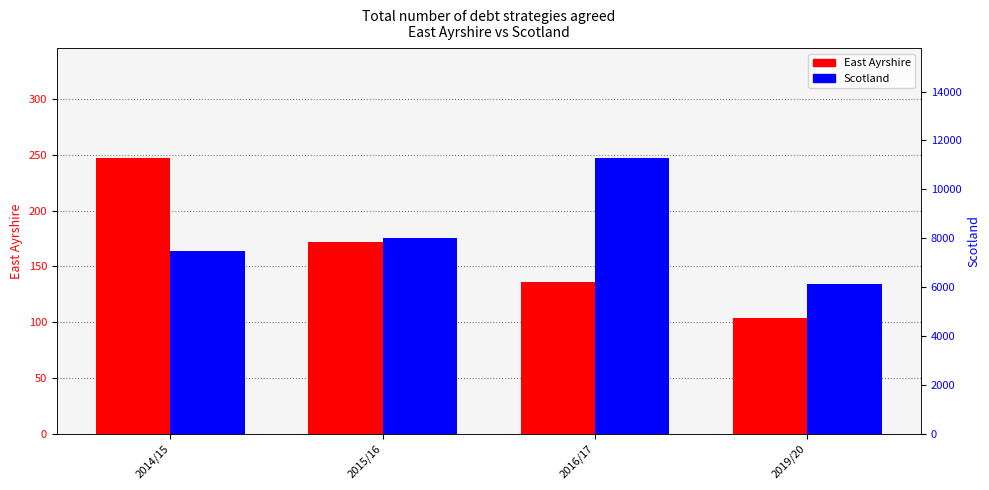

The East Ayrshire series shows 172 at 2015/16. True or false?

True